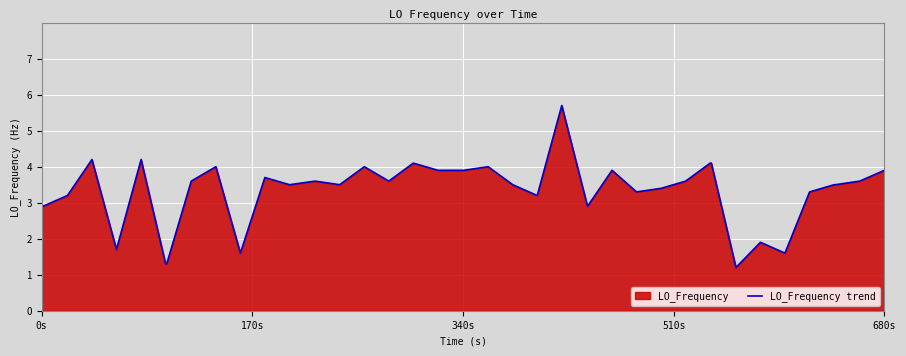

What is the minimum value shown in the chart?

1.2